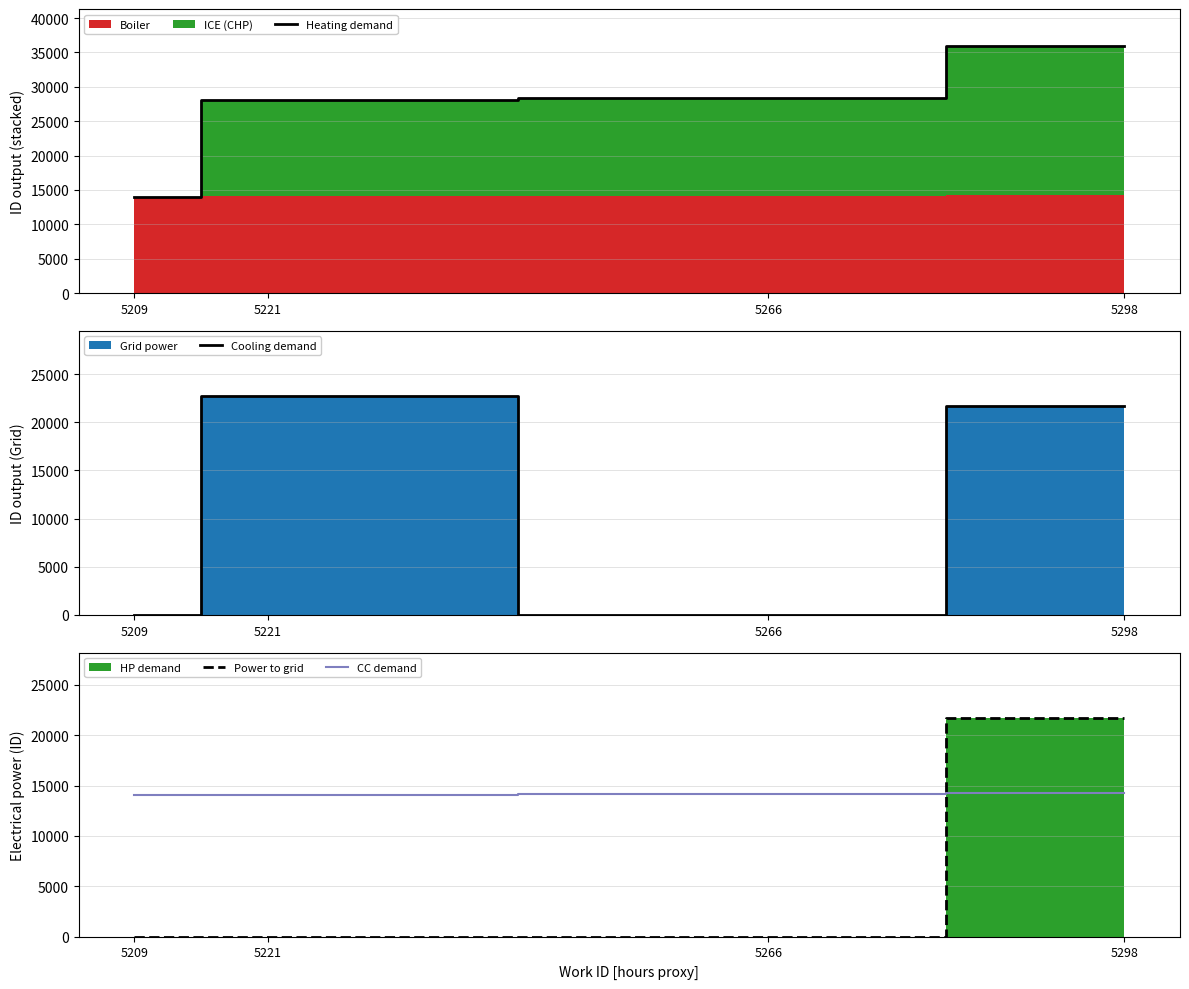

Is the value of Power to grid at 5266 greater than the value of Cooling demand at 5209?

No